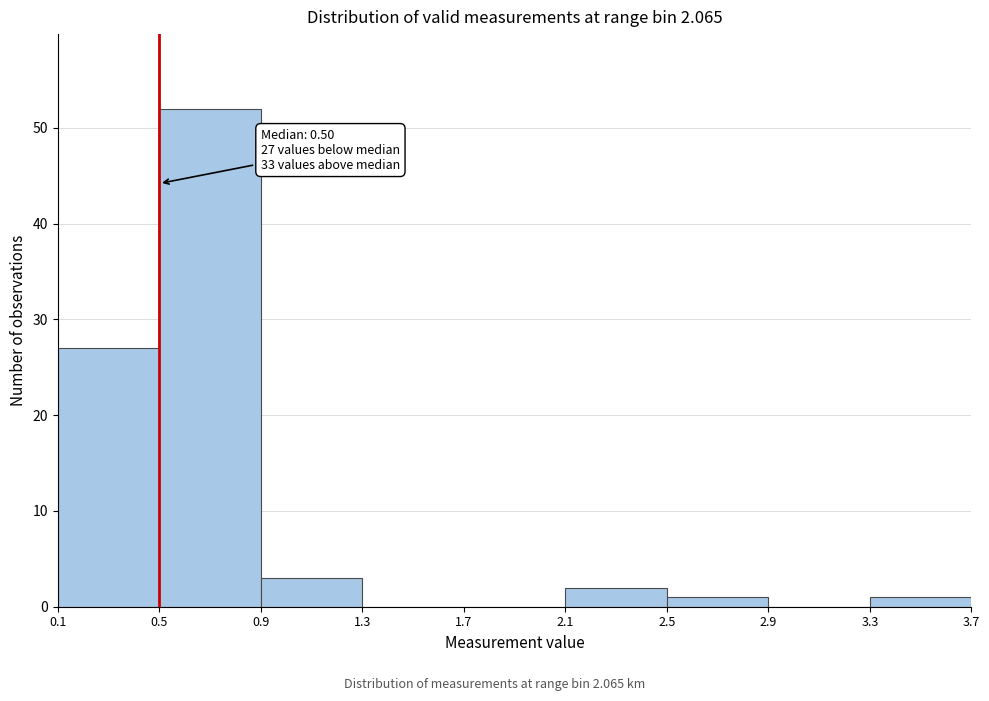

Over which range of the x-axis is the bar tallest?

0.5 to 0.9